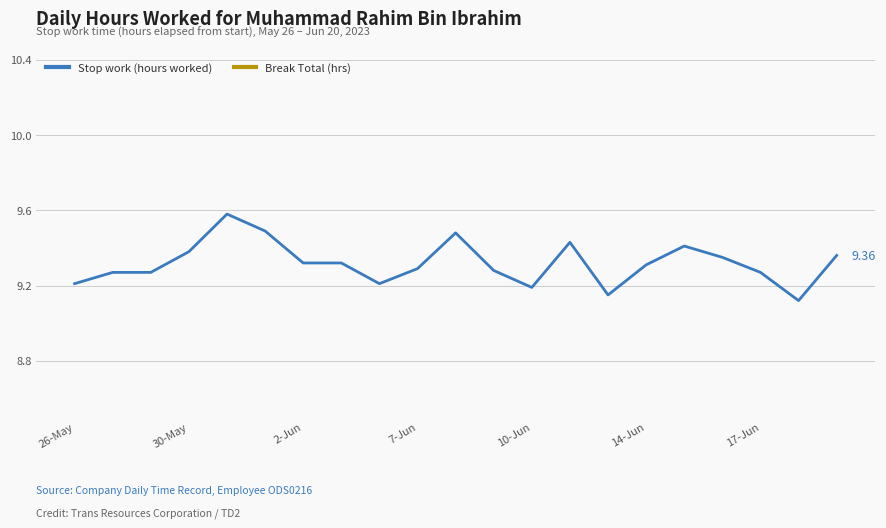

How many series are shown in this chart?

2